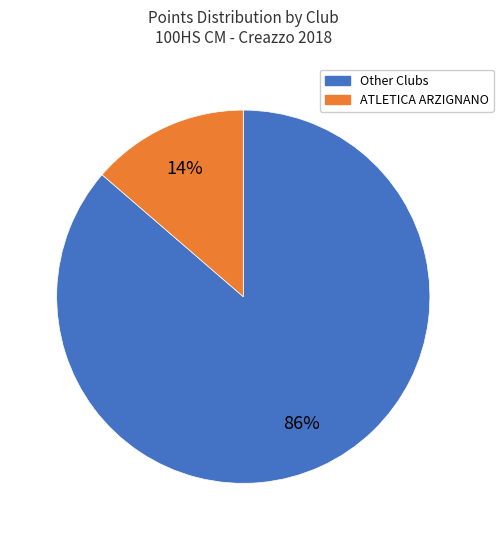

What percentage is the Other Clubs slice, to the nearest percent?

86%